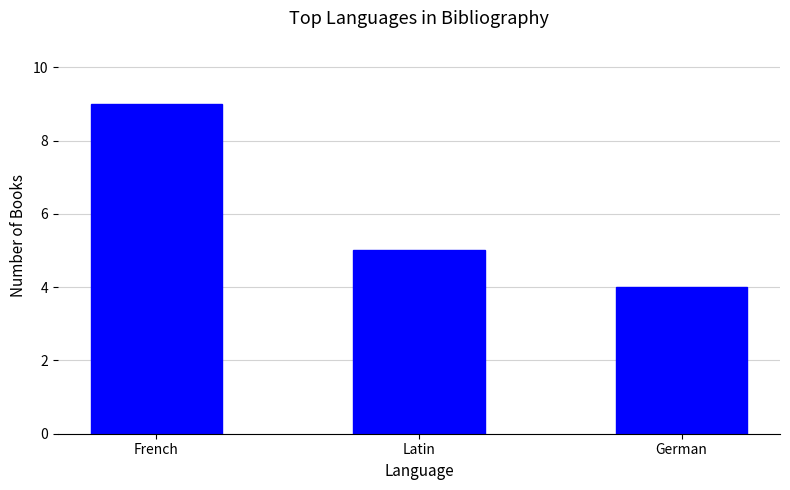

Reading right to left, what are all the values shown in this chart?

German=4	Latin=5	French=9